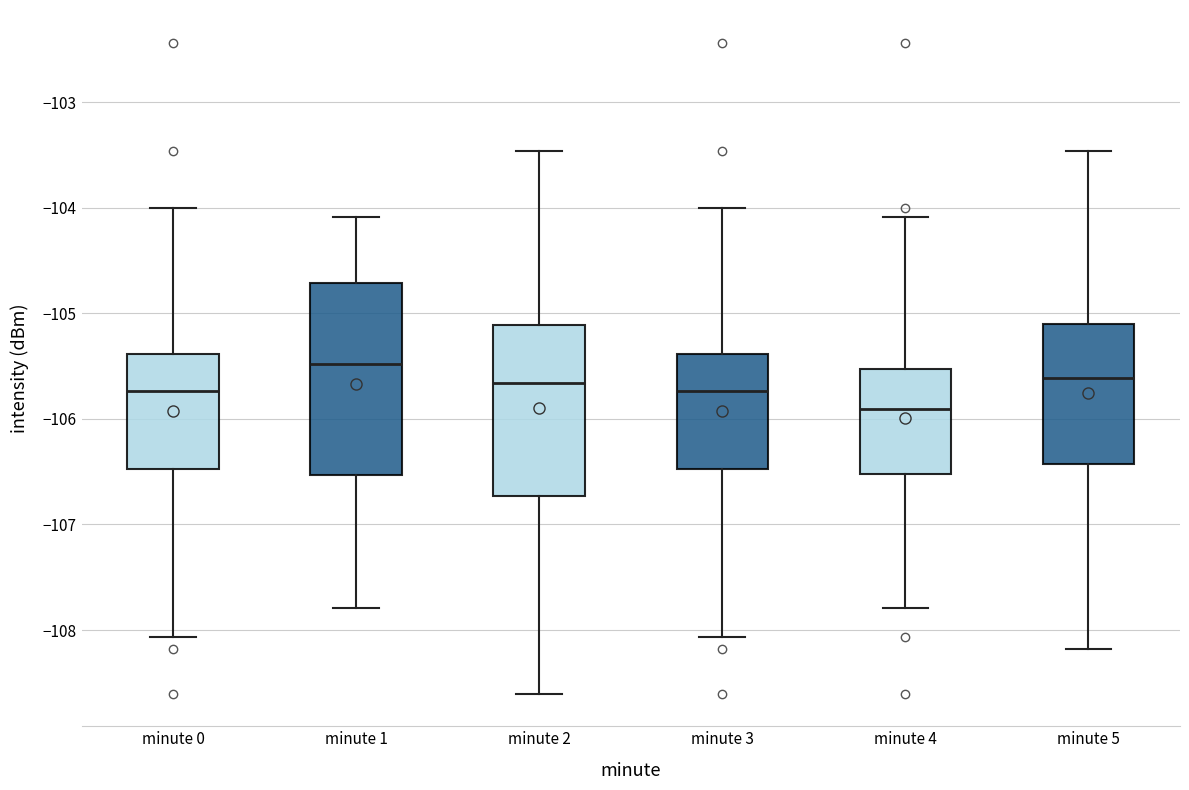

Which box is the tallest, from its lower edge to its upper edge?

minute 1